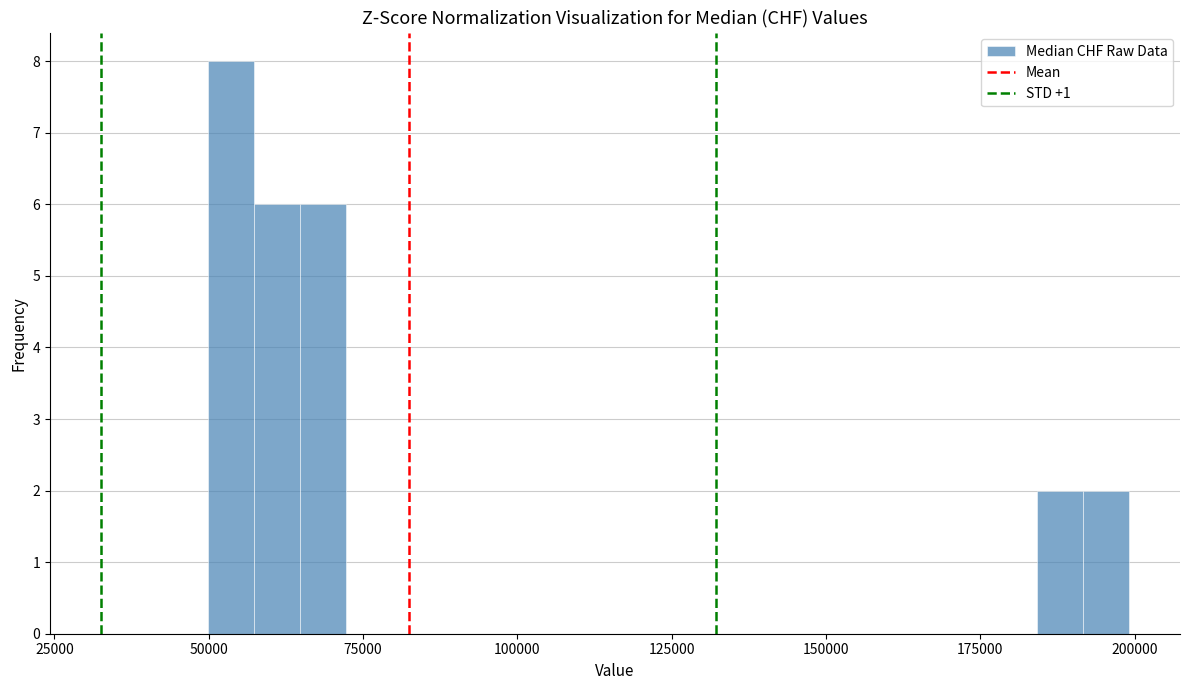

Around what value on the x-axis is the tallest bar? Give the approximate position of its centre, as read against the axis.

55000